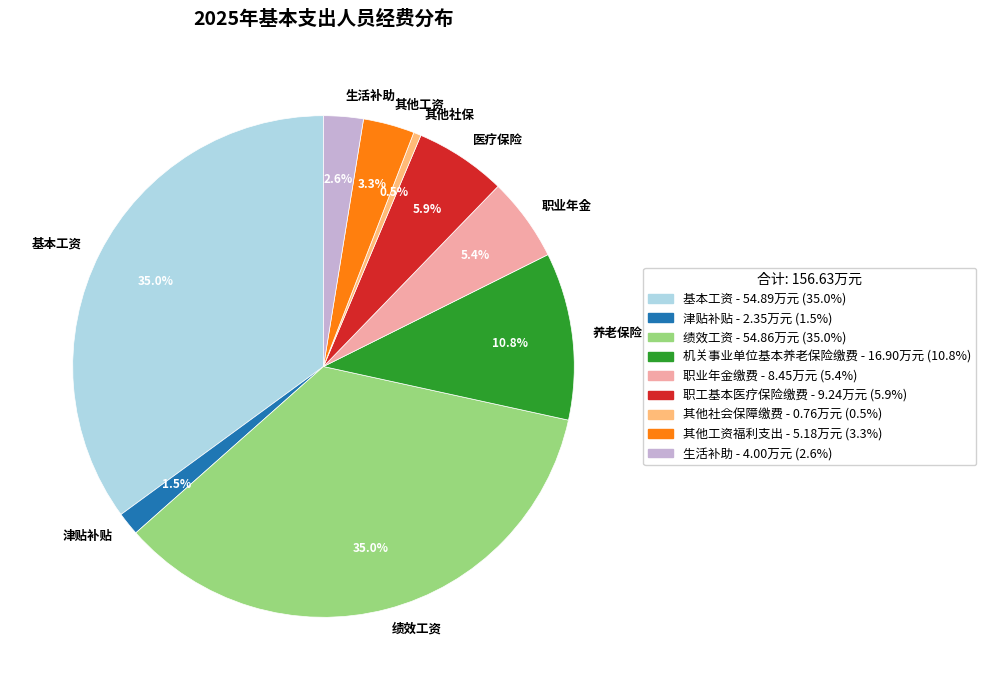

Does any single category account for the majority?

No